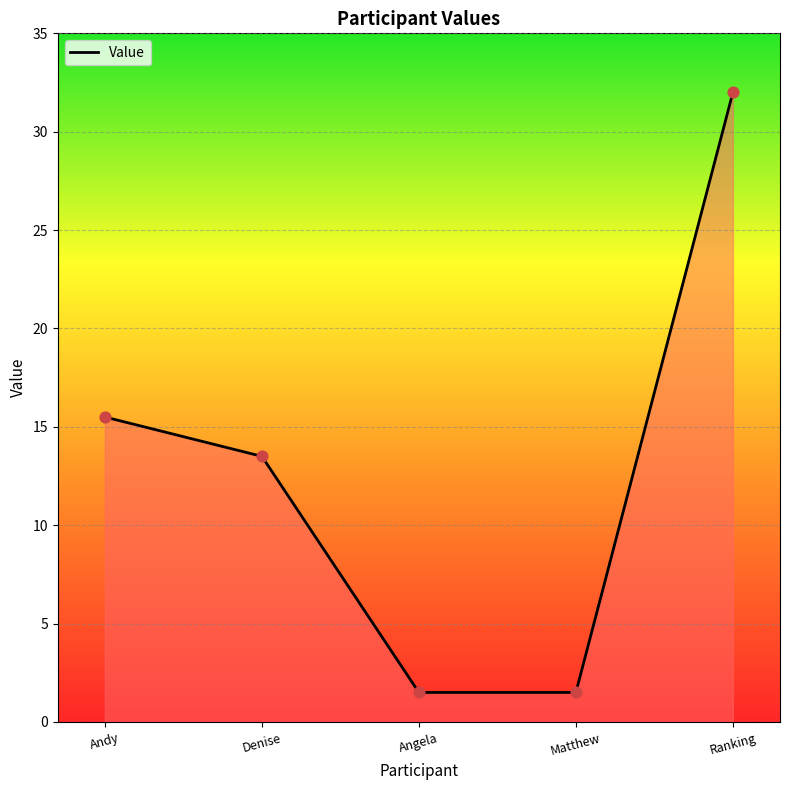

Which has a higher value, Ranking or Andy?

Ranking